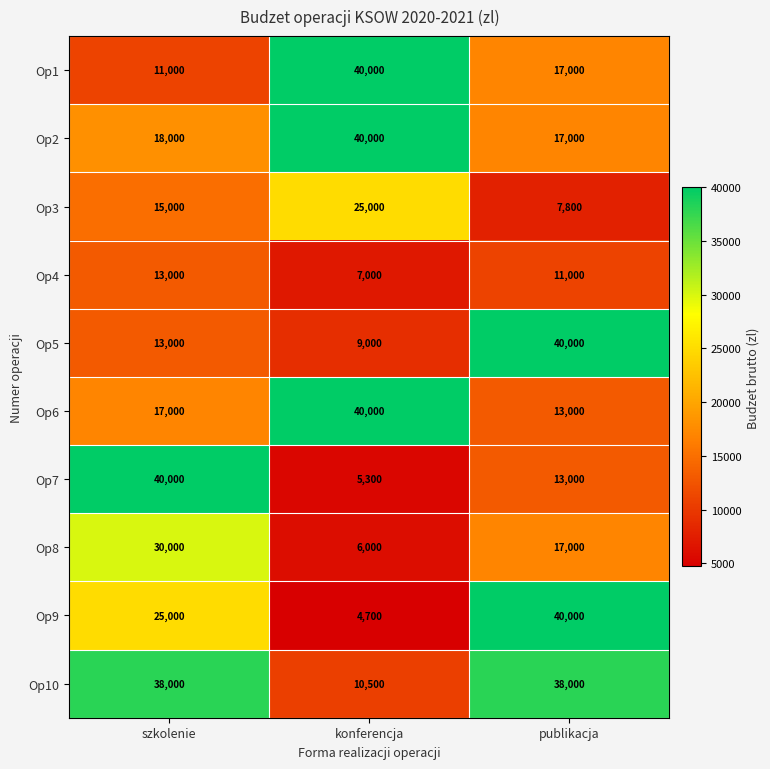

What is the sum of the Op9 values at szkolenie and publikacja?

65000